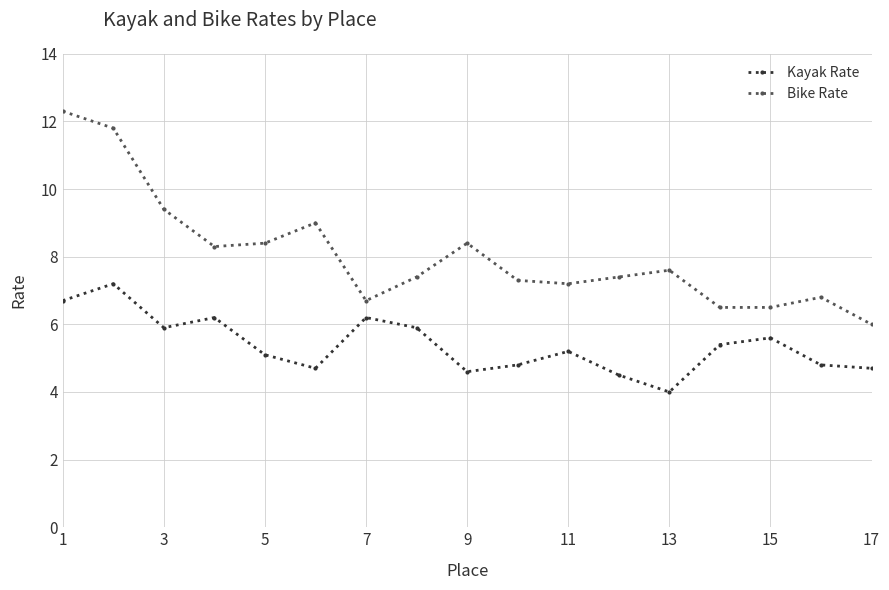

True or false: Bike Rate and Kayak Rate intersect in this chart.

False